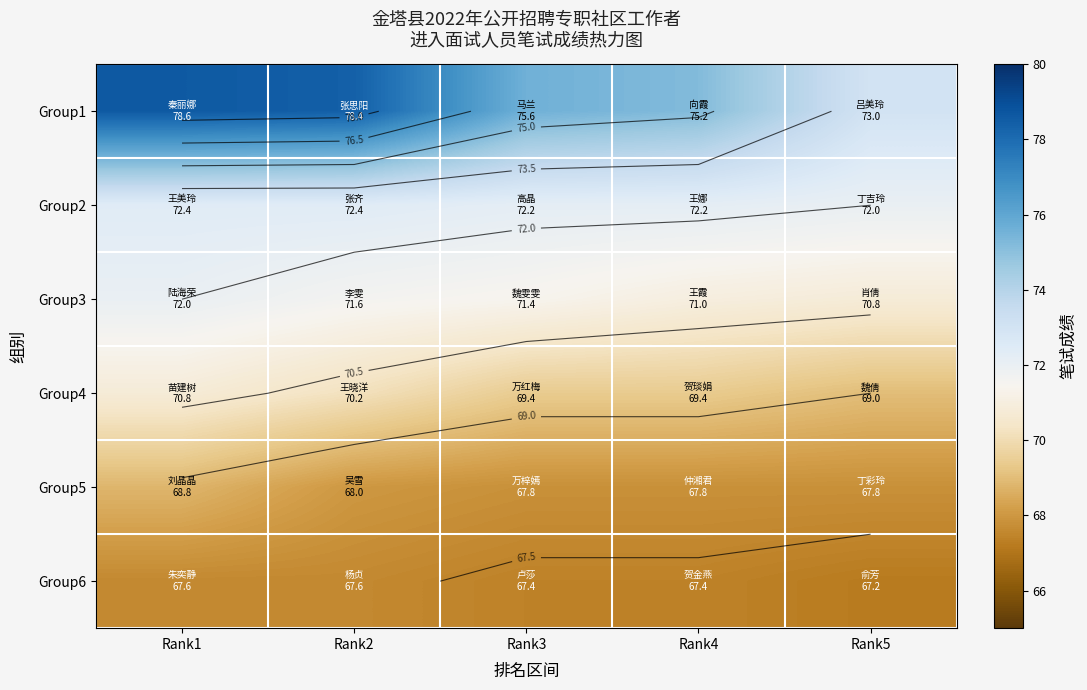

Which category has the lowest value in the Group6 series?

Rank5